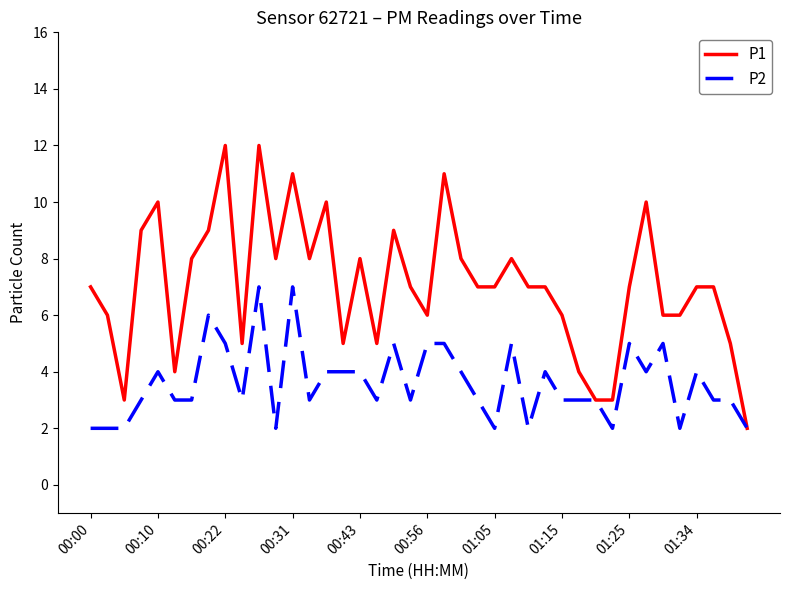

Count the P2 values in the range 3 to 5.

28